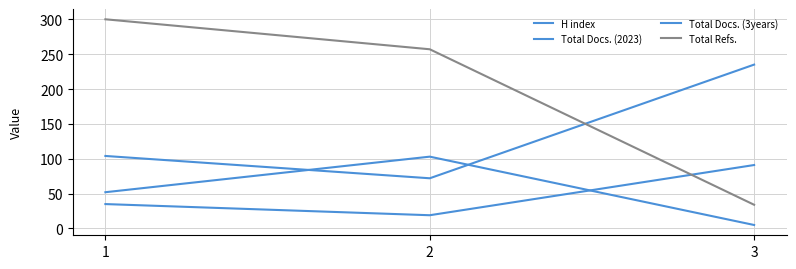

What is the value of the Total Docs. (3years) point at the 3rd from the left?

235